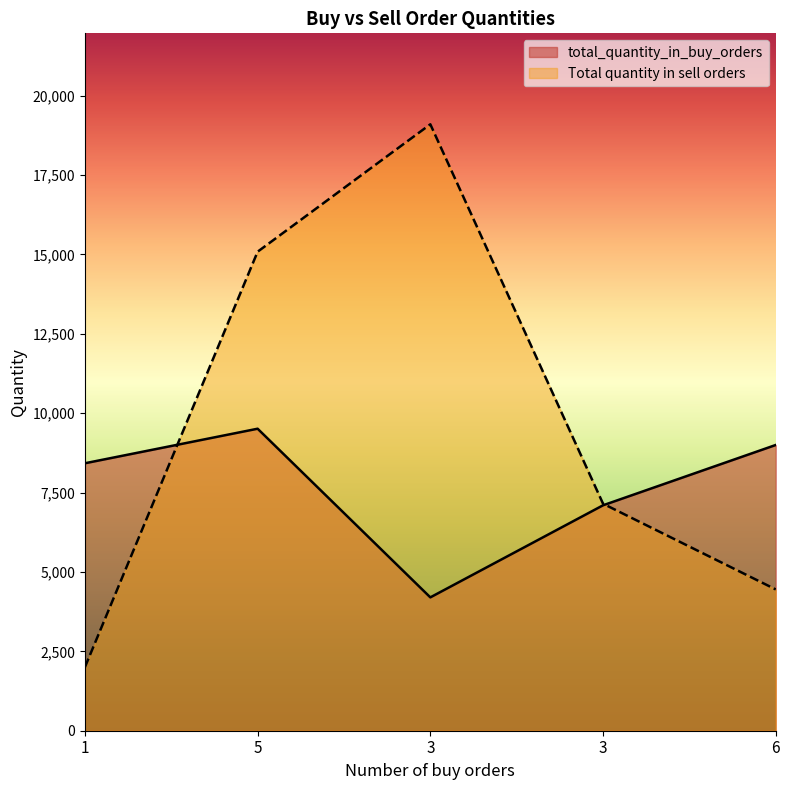

At how many categories does at least one series exceed 10164?

2